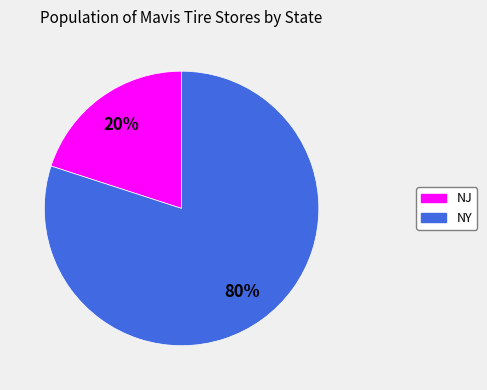

Rank the categories by value from highest to lowest.

NY, NJ